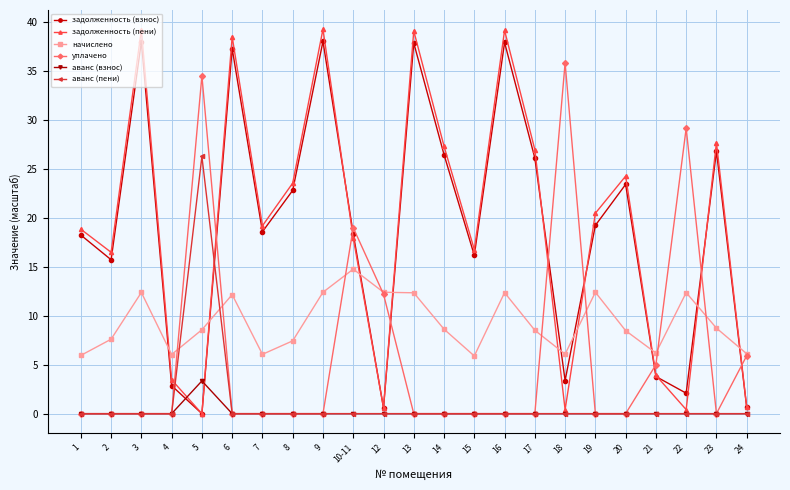

At which label does уплачено reach its peak?

18